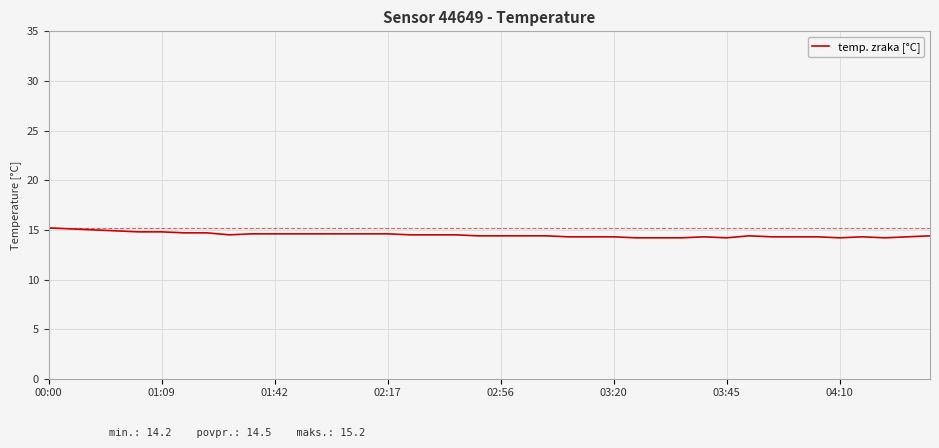

What is the difference between the maximum and minimum values?

1.0